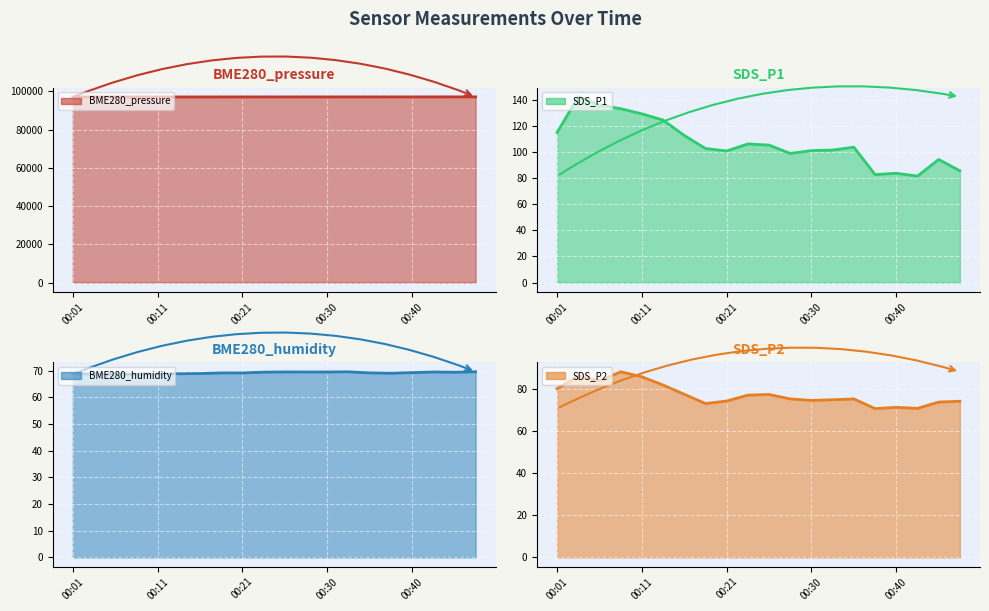

True or false: SDS_P2 and SDS_P1 cross at least once.

False